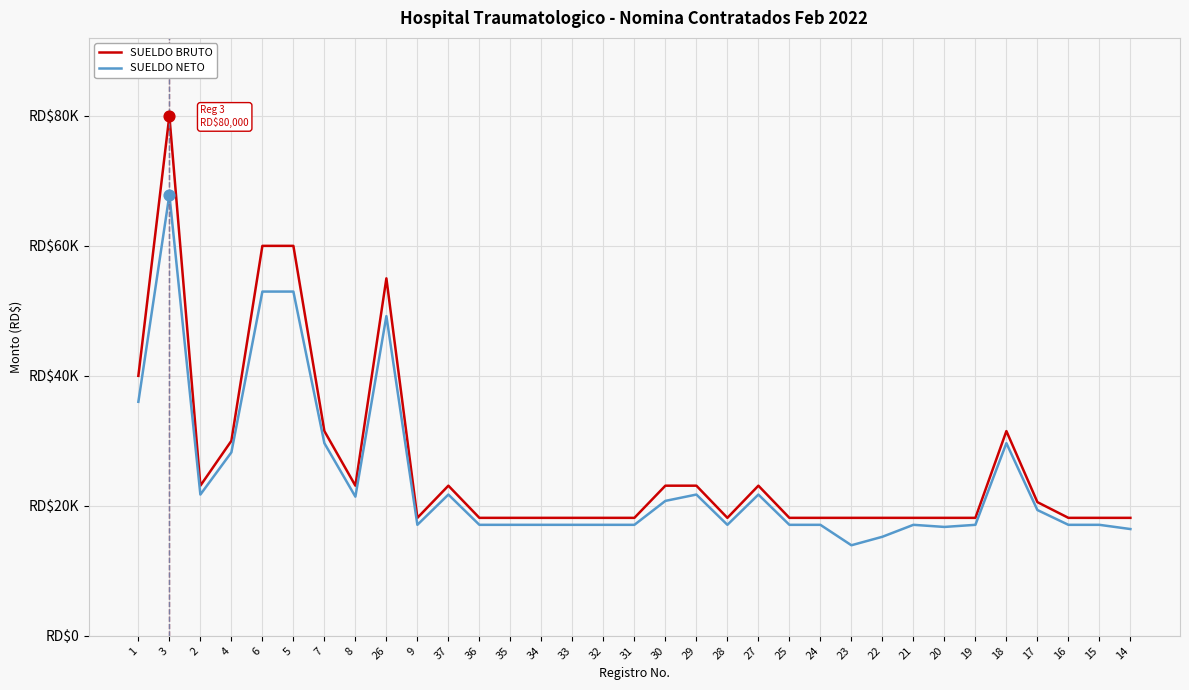

What are all the series names shown in the legend?

SUELDO BRUTO, SUELDO NETO